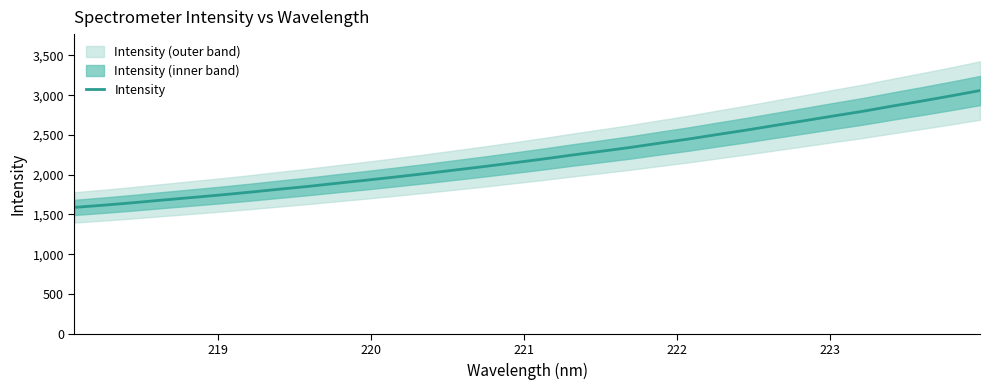

What is the maximum value for Intensity?

3057.9